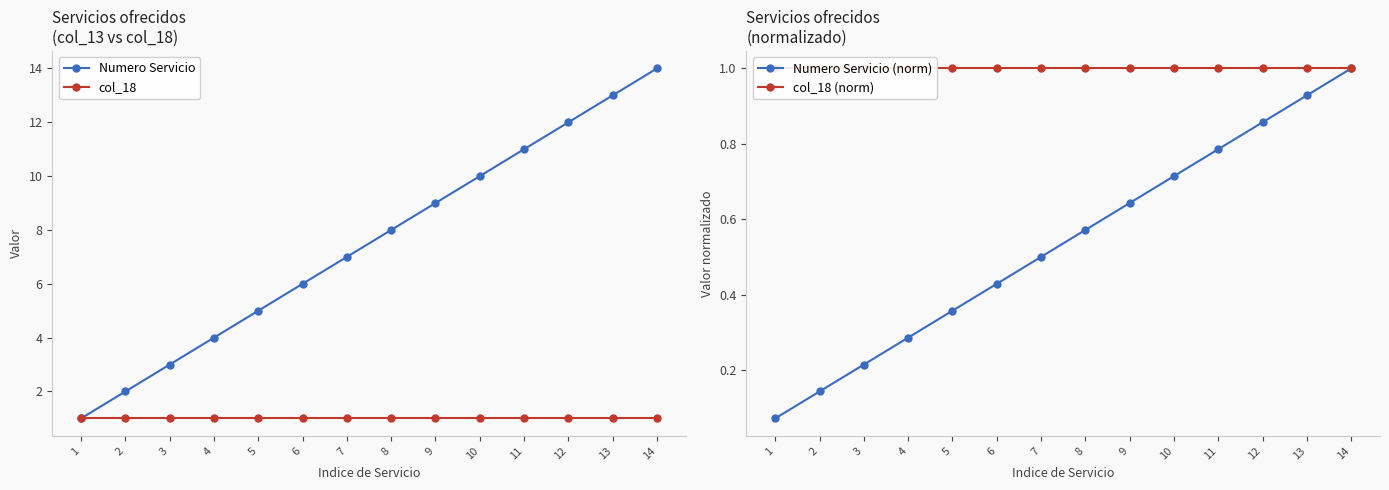

The value of Numero Servicio at 14 is 14.0. True or false?

True